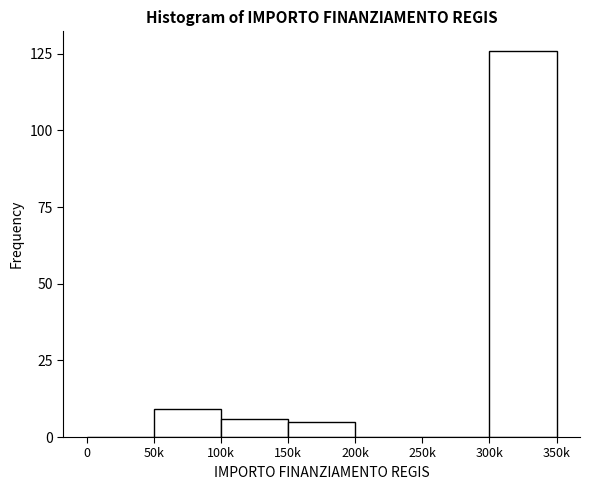

Reading left to right, extract all data points from this chart.

0=0	50k=9	100k=6	150k=5	200k=0	250k=0	300k=126